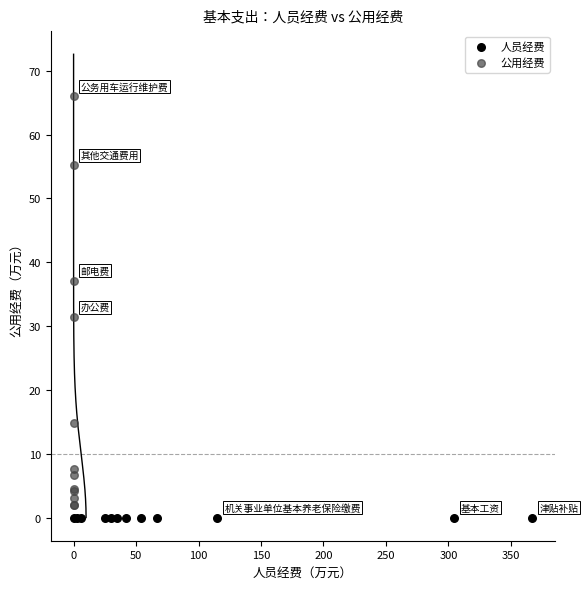

Which series reaches the maximum Y coordinate?

公用经费